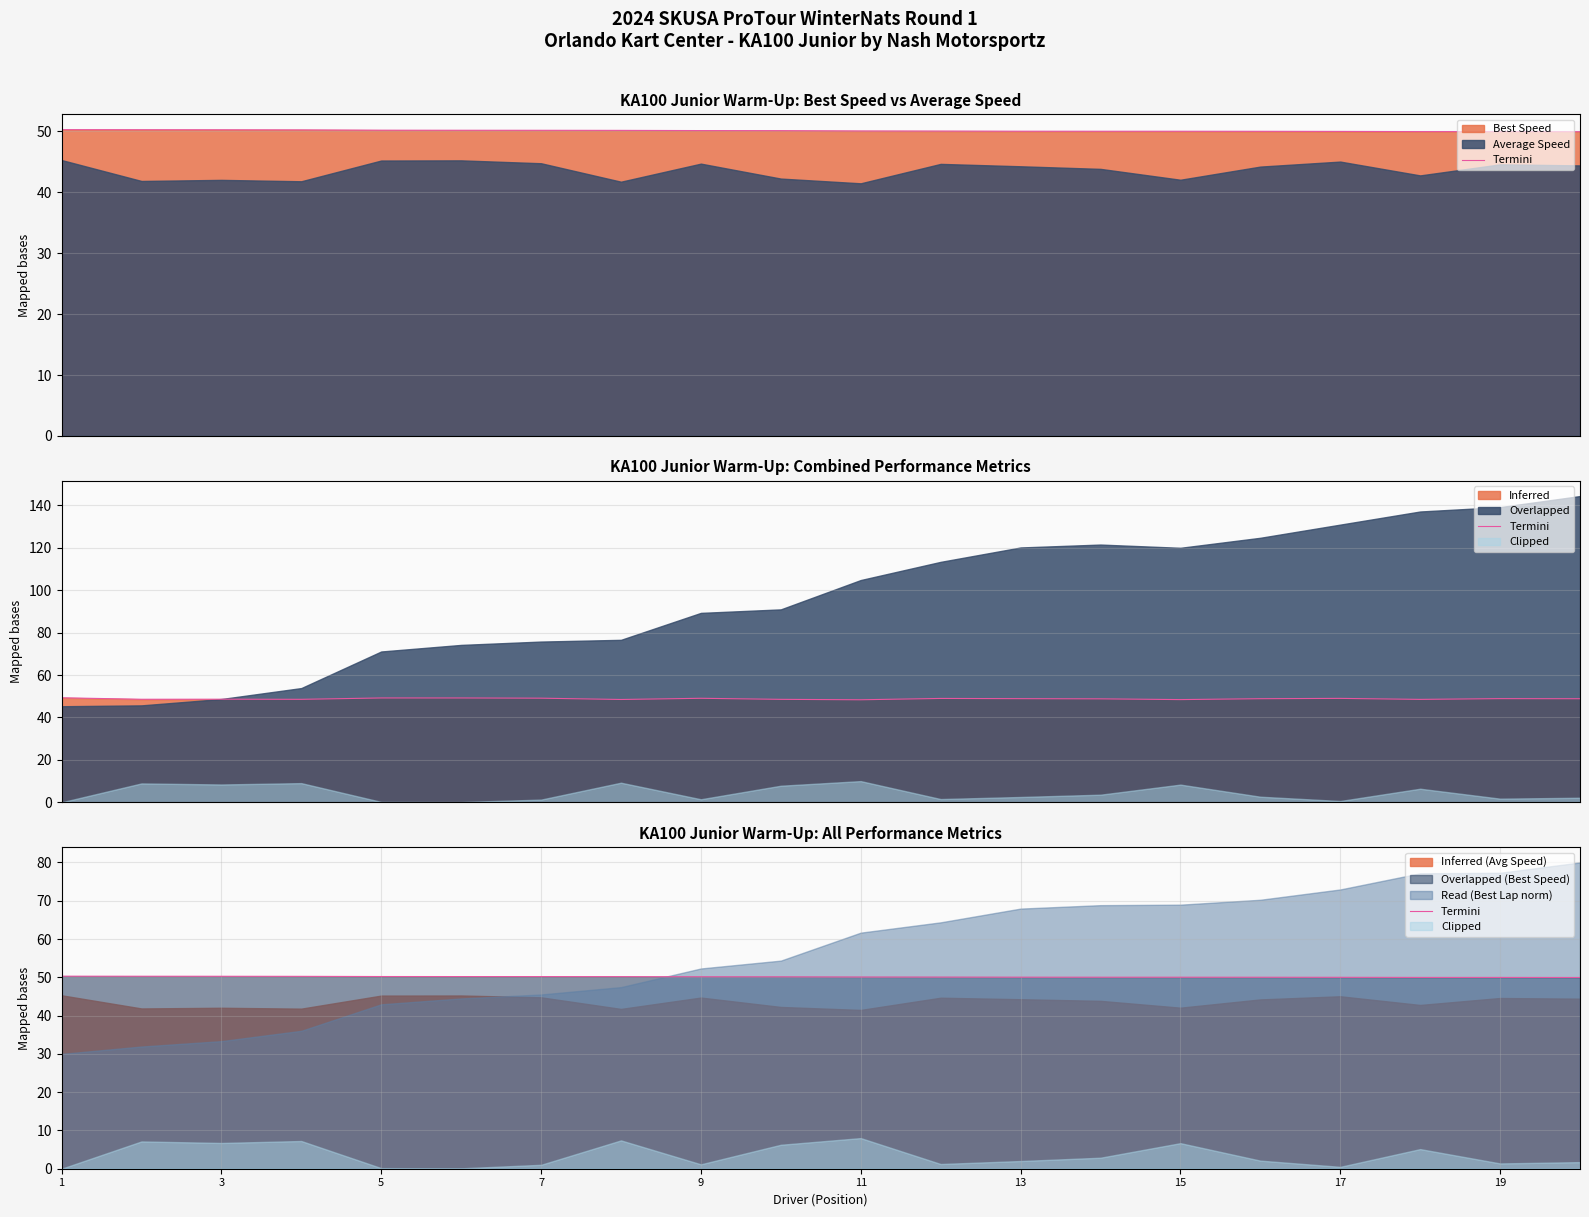

The value at 5 is 23.4. True or false?

False